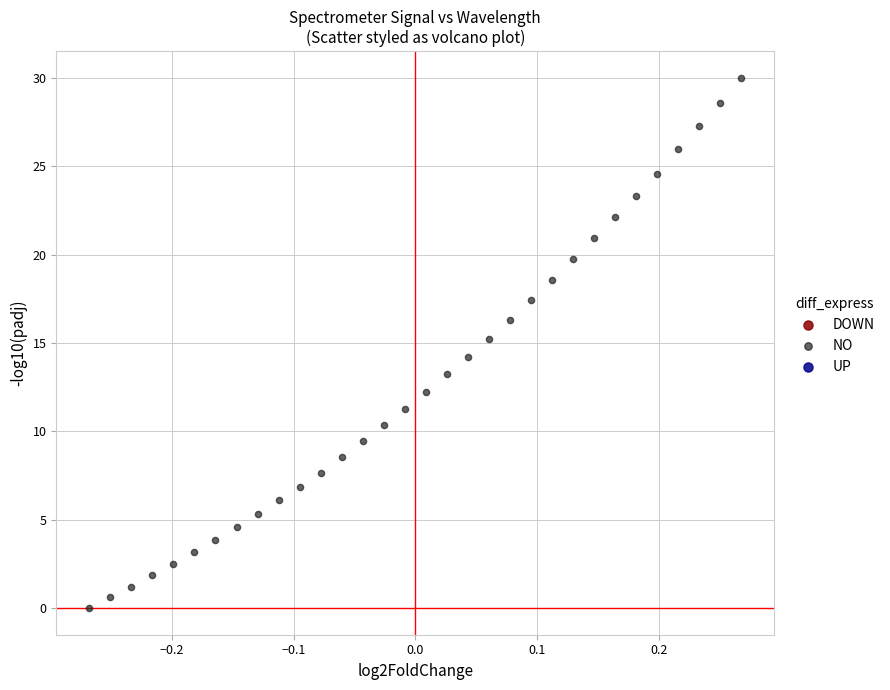

What is the range of Y values (max minus min)?

30.0